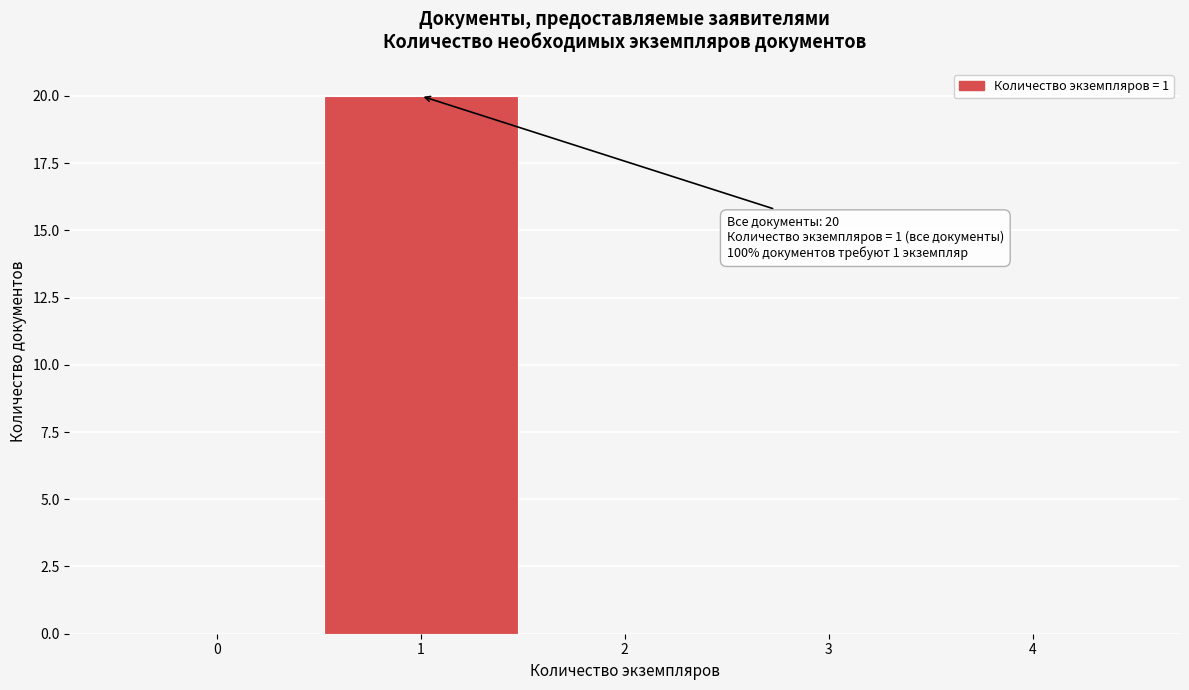

Reading left to right, what are all the values shown in this chart?

0=0	1=20	2=0	3=0	4=0